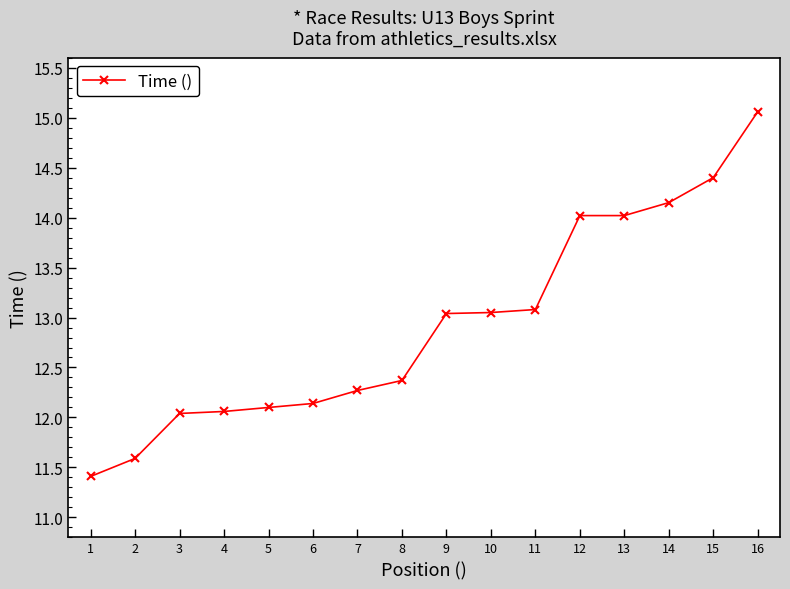

What is the value of the 4th point from the left?

12.1